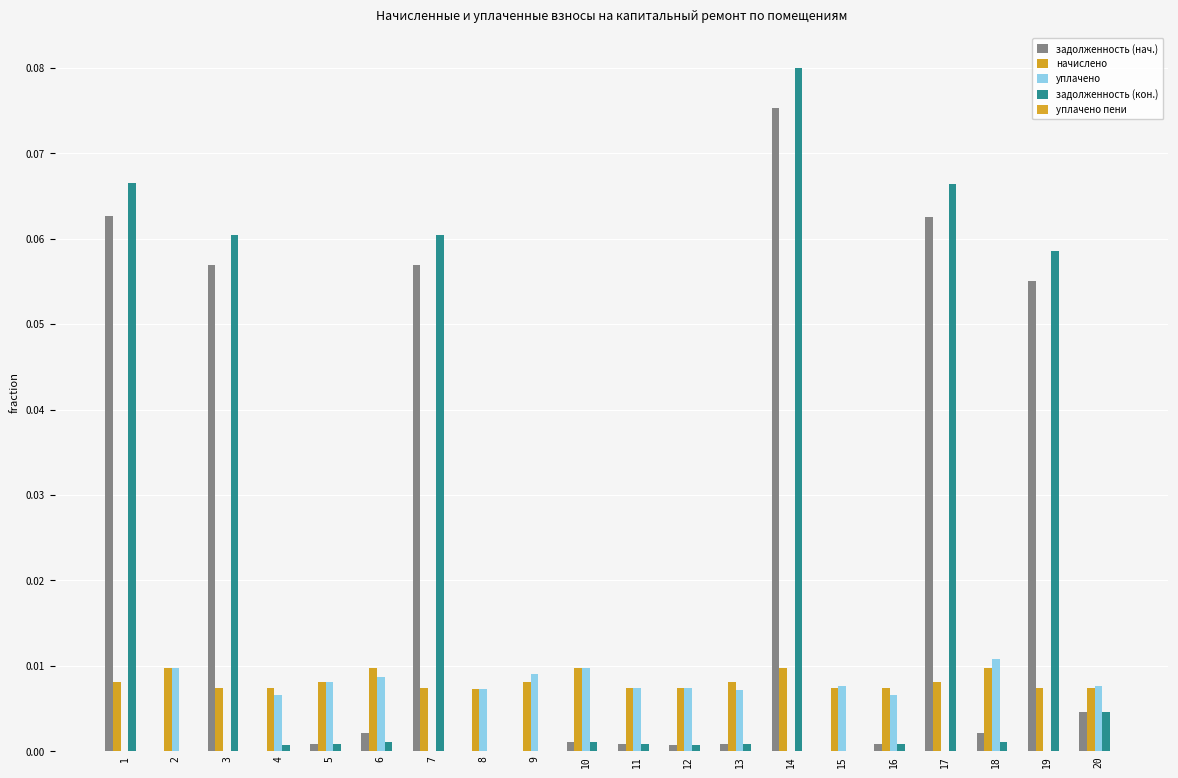

Is the value of задолженность (кон.) at 12 greater than the value of уплачено пени at 1?

Yes